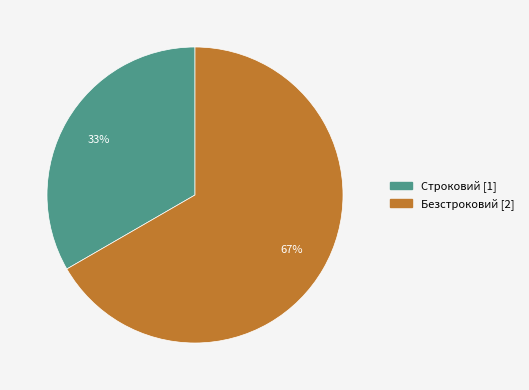

Does any single category account for the majority?

Yes